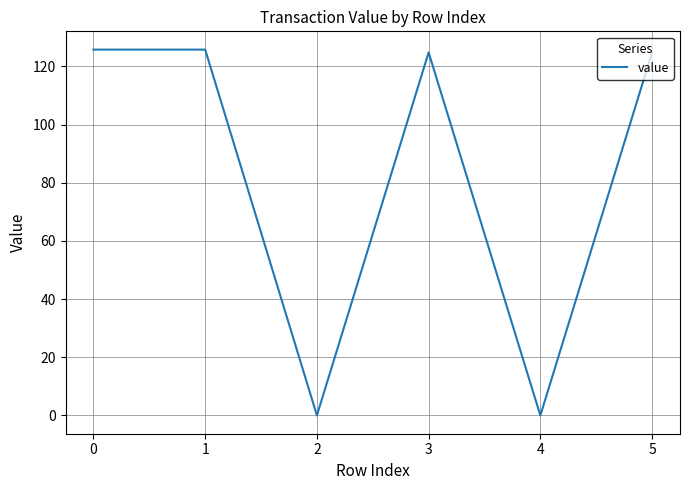

How many values exceed 124?

4